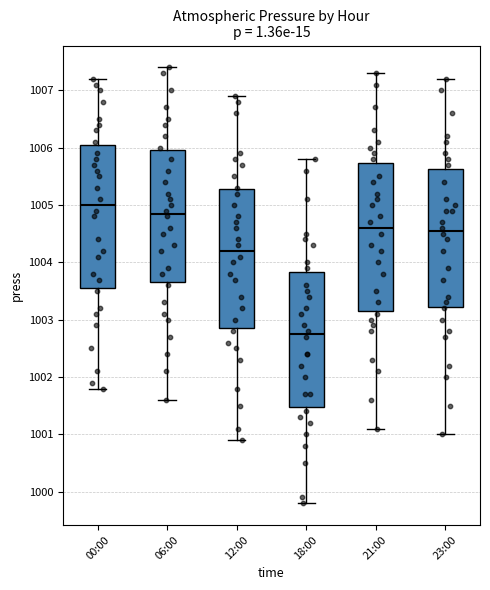

Where does the median line of the box for 06:00 sit on the y-axis? The values are not printed on the chart, so give them approximately, as read against the axis.

1004.9